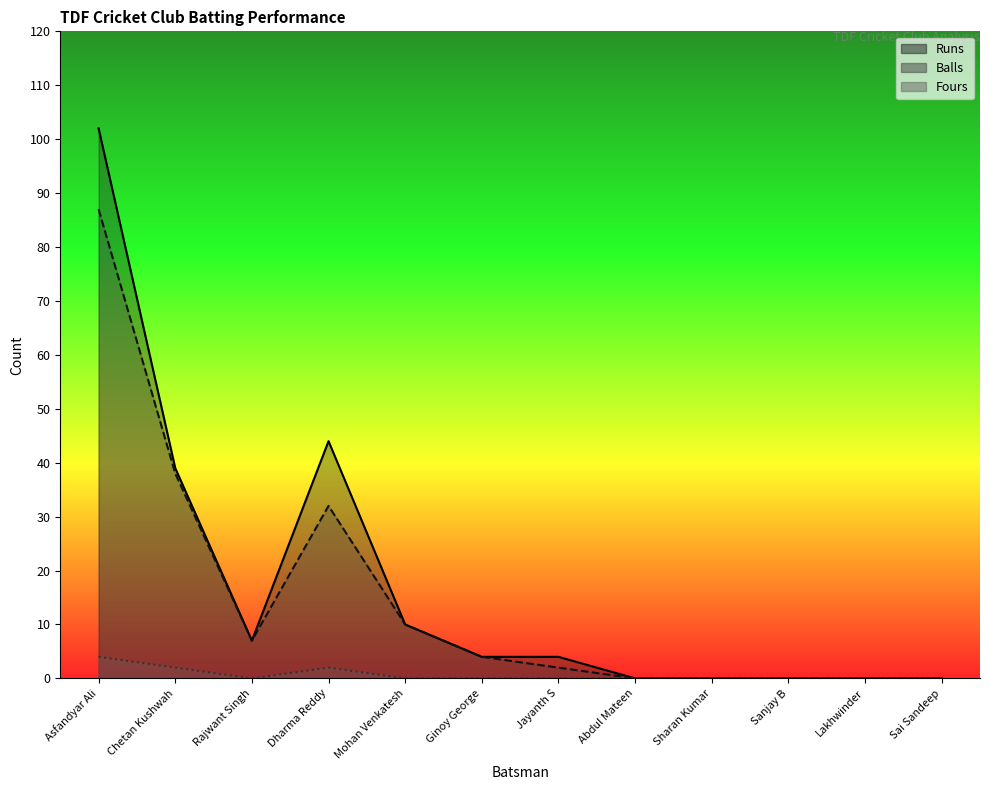

List the series in order of their peak value, highest first.

Runs, Balls, Fours